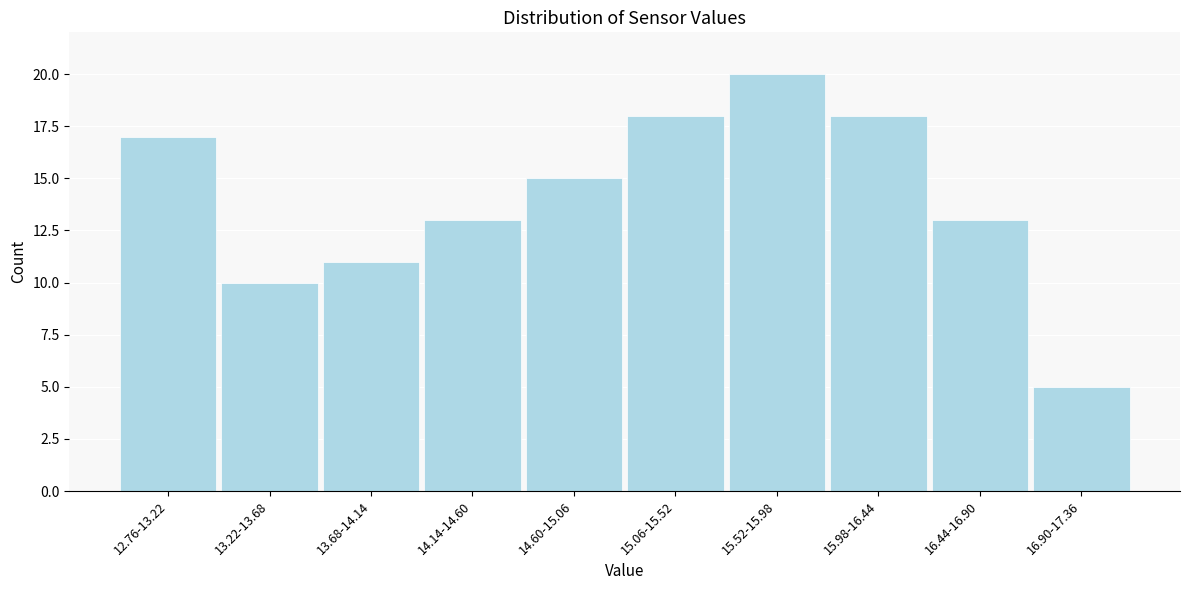

Reading right to left, what are all the values shown in this chart?

16.90-17.36=5	16.44-16.90=13	15.98-16.44=18	15.52-15.98=20	15.06-15.52=18	14.60-15.06=15	14.14-14.60=13	13.68-14.14=11	13.22-13.68=10	12.76-13.22=17